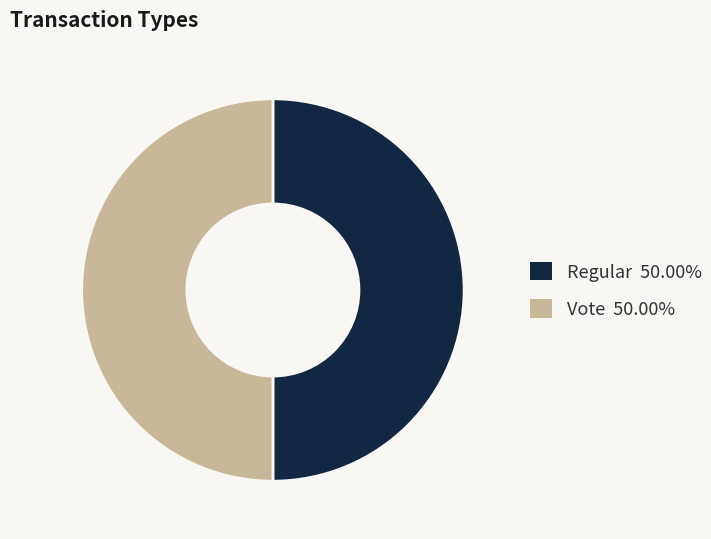

Combined, do Vote and Regular account for over 50%?

Yes